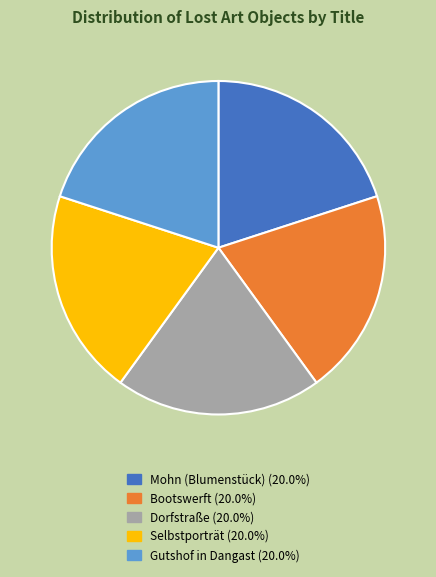

How many segments does this pie chart have?

5